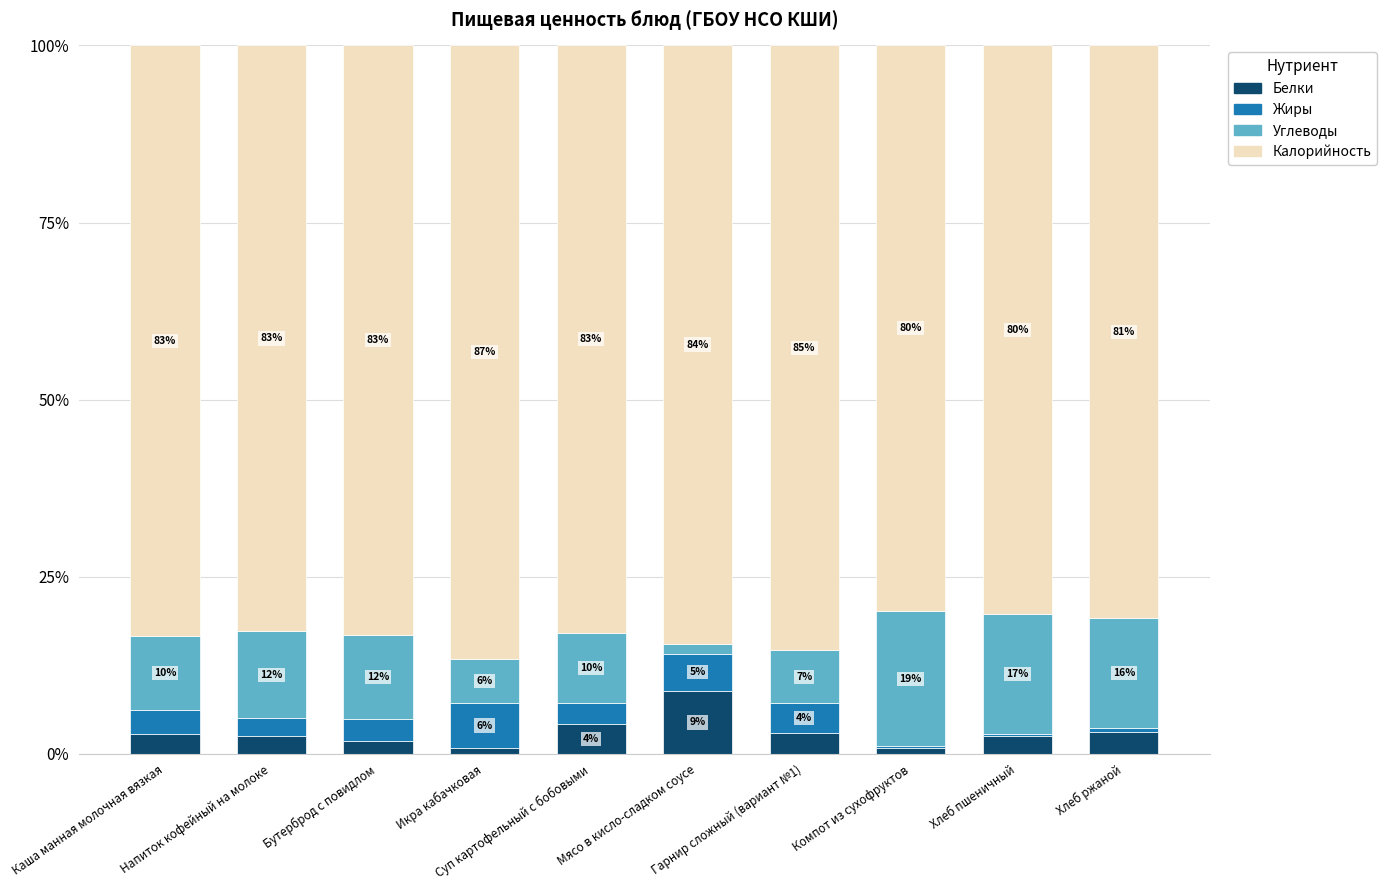

At which label is Углеводы closest to 10?

Суп картофельный с бобовыми